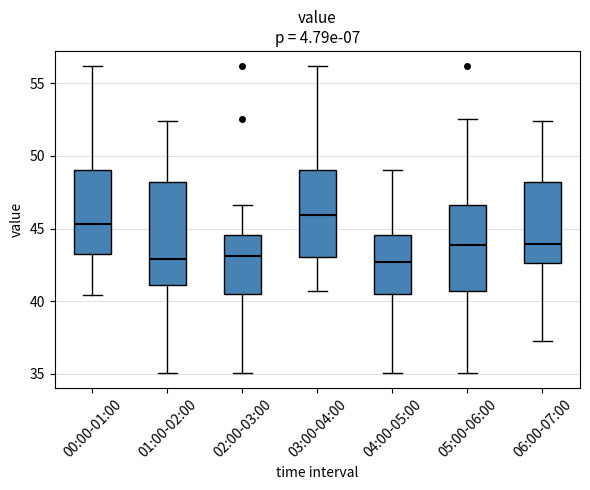

Comparing the boxes themselves (not the whiskers), which one is the tallest?

01:00-02:00